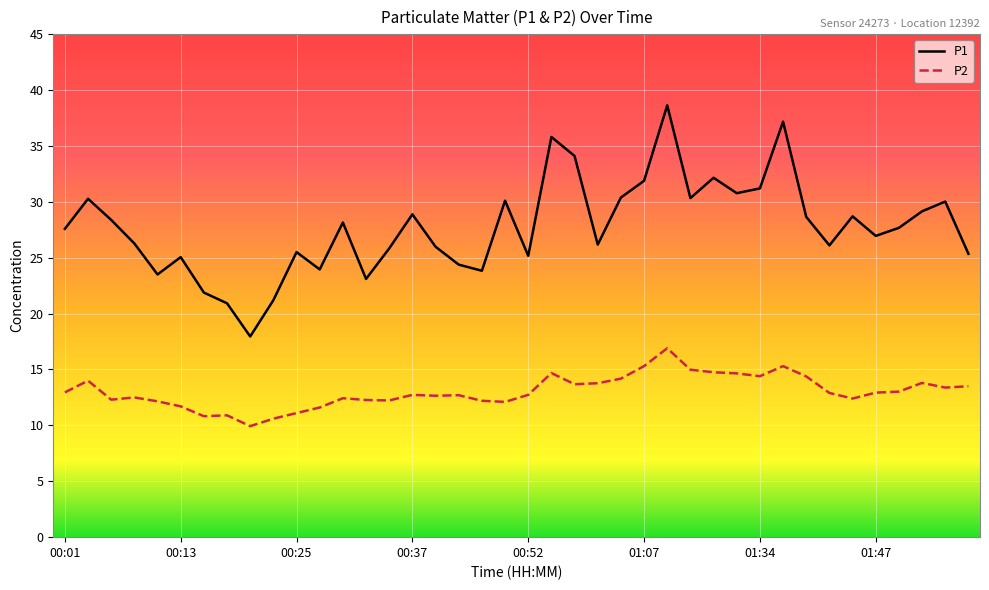

Which series has the largest total across all categories?

P1